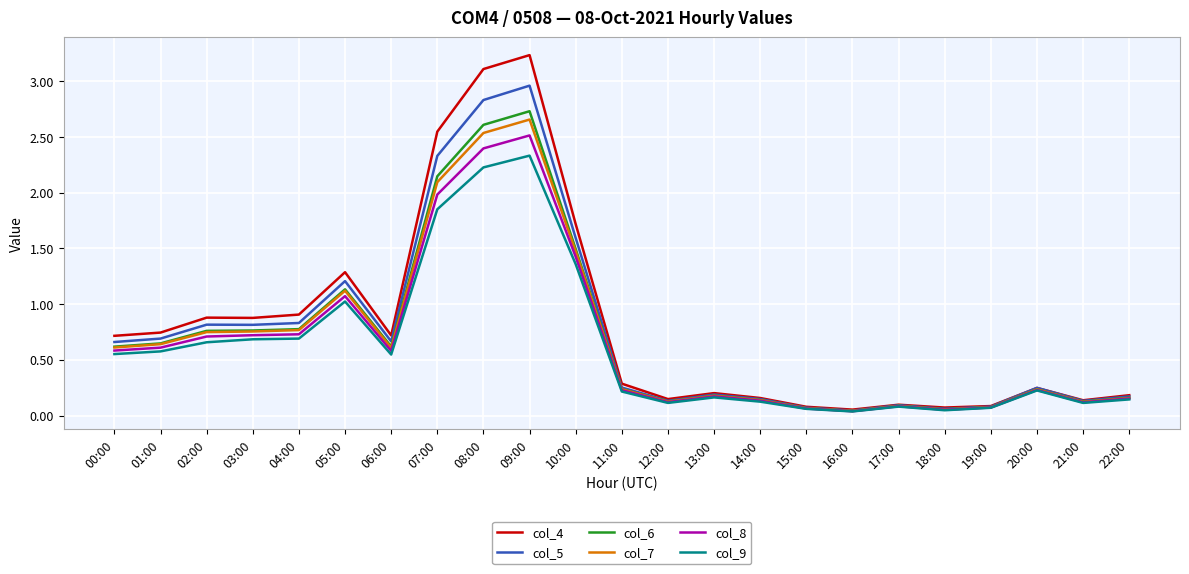

What is the difference between the col_9 values at 10:00 and 20:00?

1.1